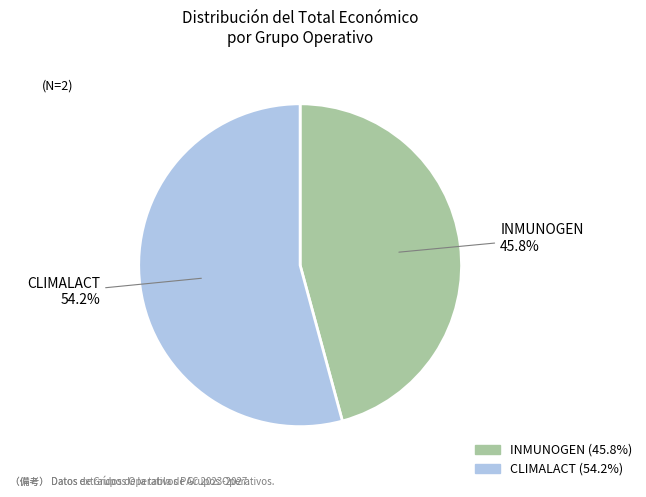

Which has a higher value, INMUNOGEN or CLIMALACT?

CLIMALACT